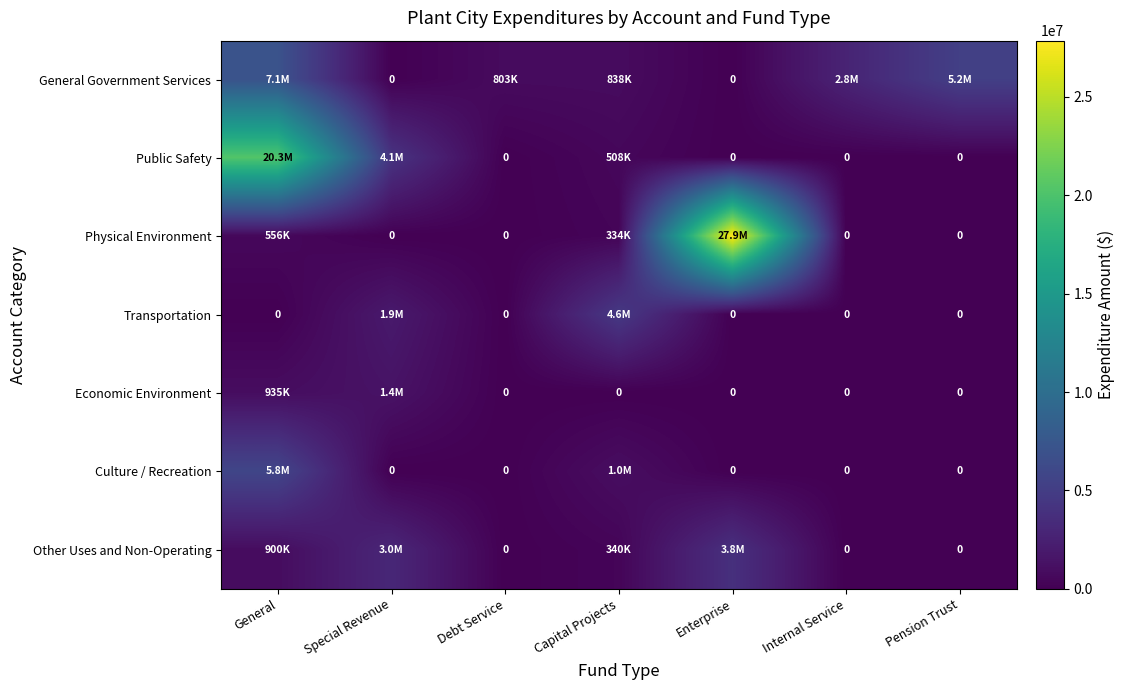

Where is General Government Services nearest to the value 3537552?

Internal Service